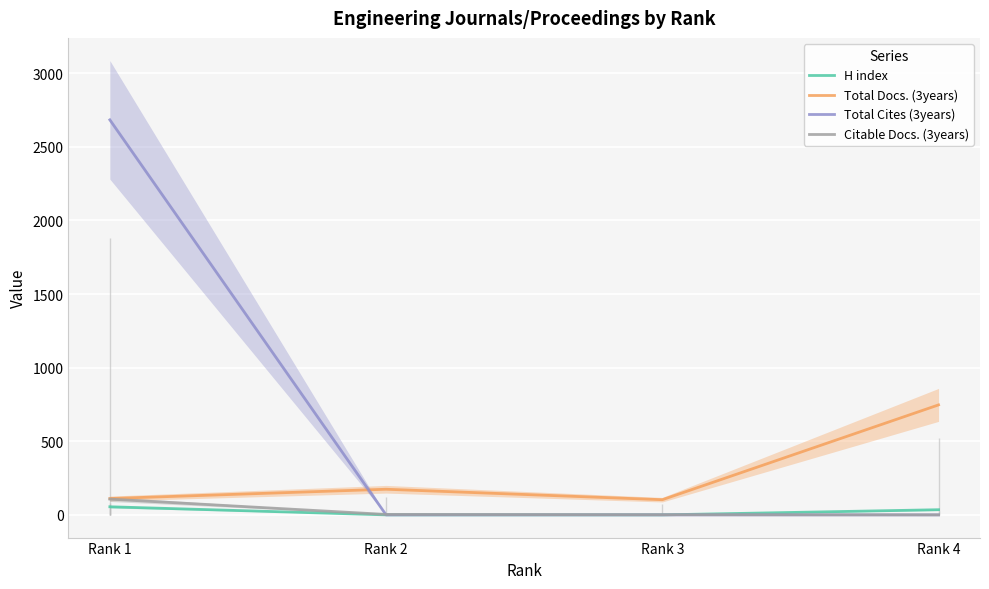

Where is the first local minimum for Total Docs. (3years)?

Rank 3